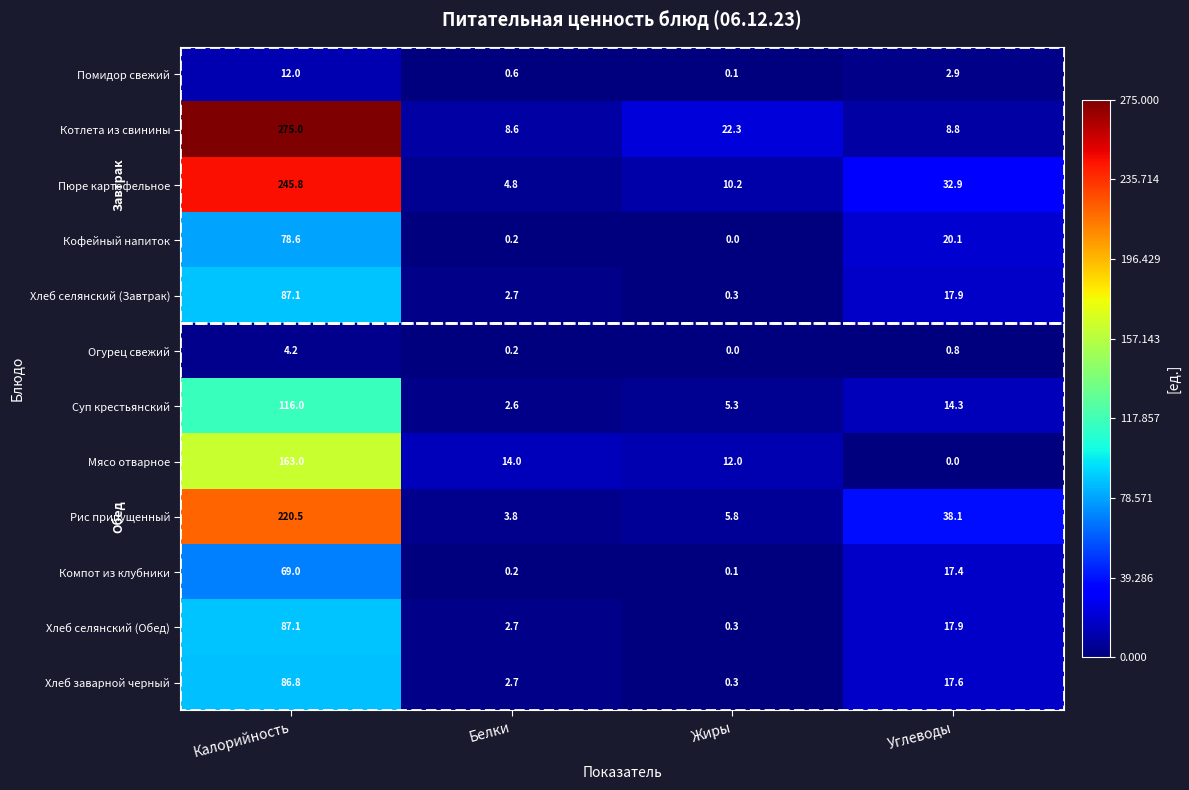

At which category is the sum across all series the highest?

Калорийность